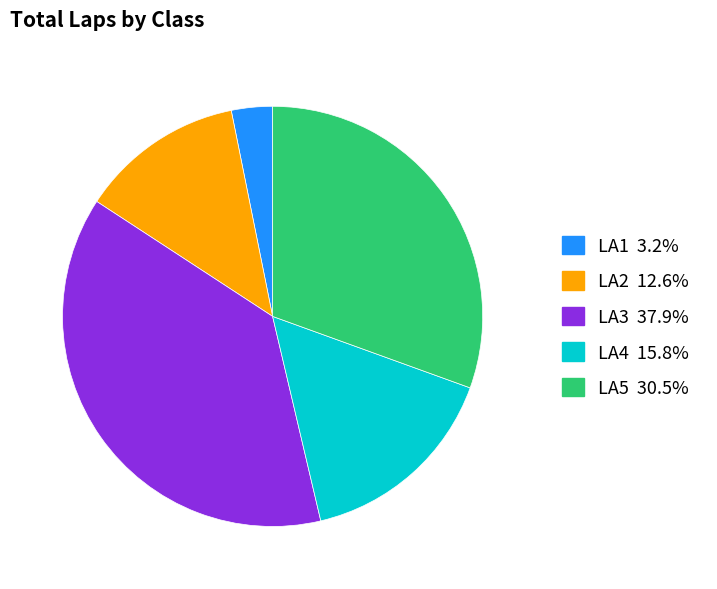

Which slice is the smallest?

LA1